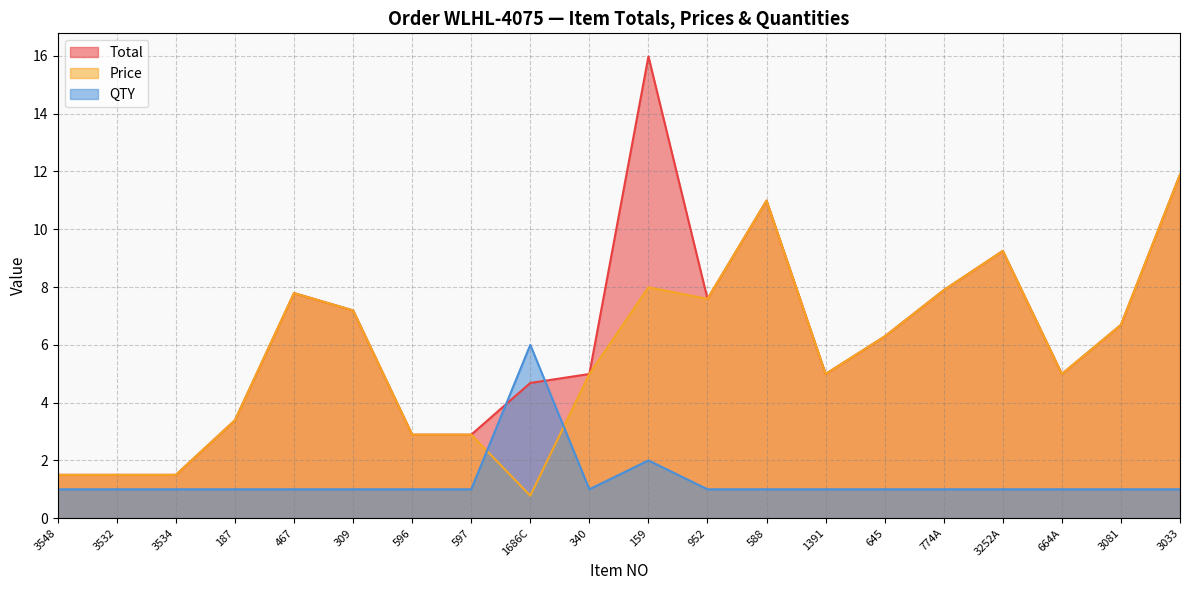

What is the difference between the second highest and minimum values in the QTY series?

1.0